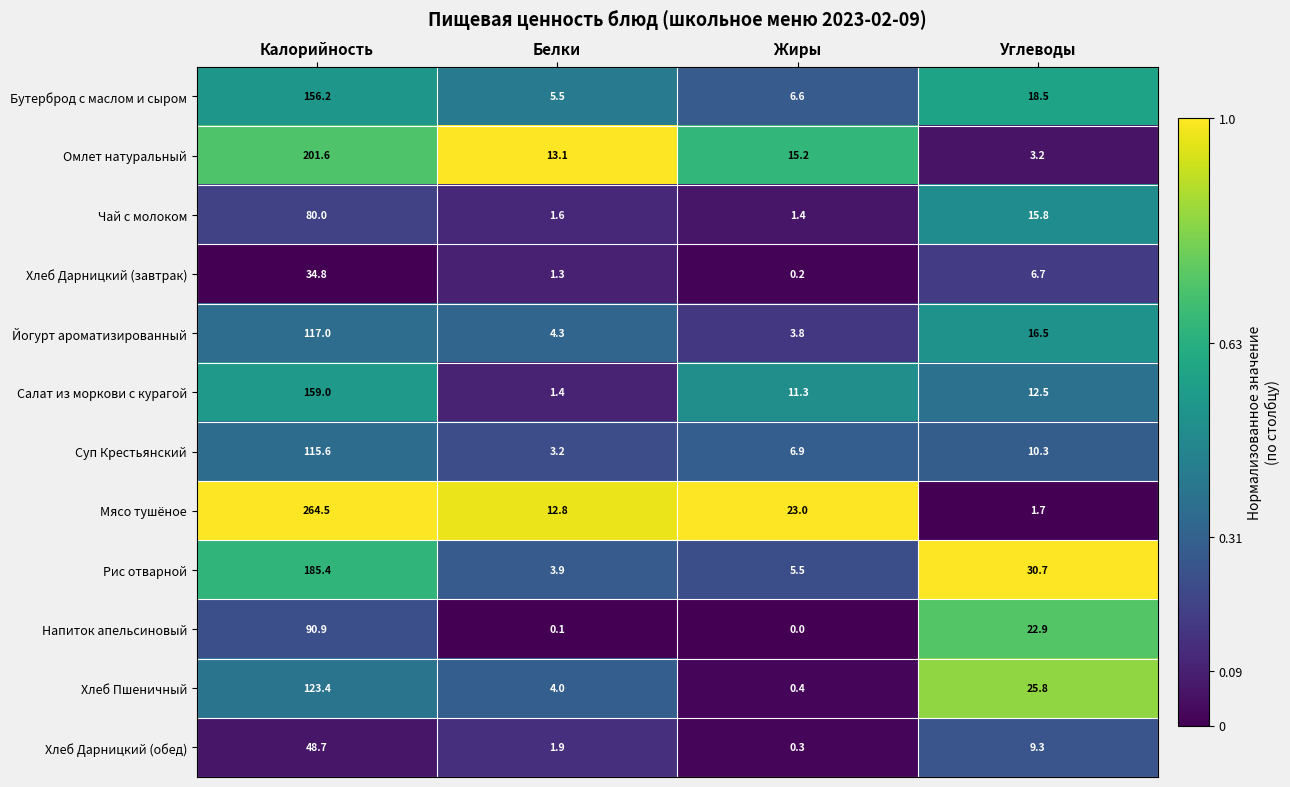

At how many categories does at least one series exceed 0?

4